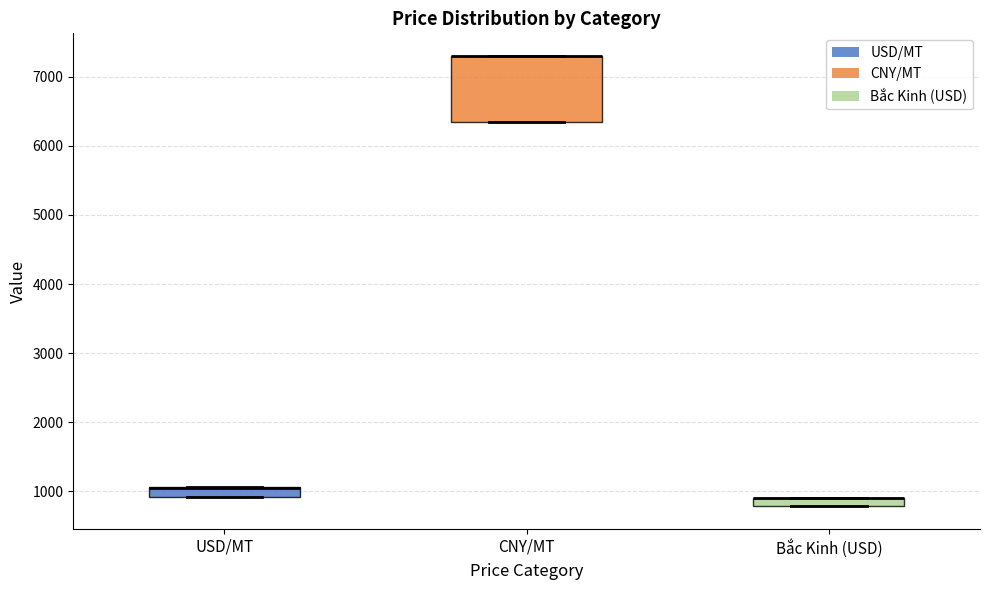

Where is the lower edge of the box for USD/MT on the y-axis? The values are not printed on the chart, so give them approximately, as read against the axis.

900